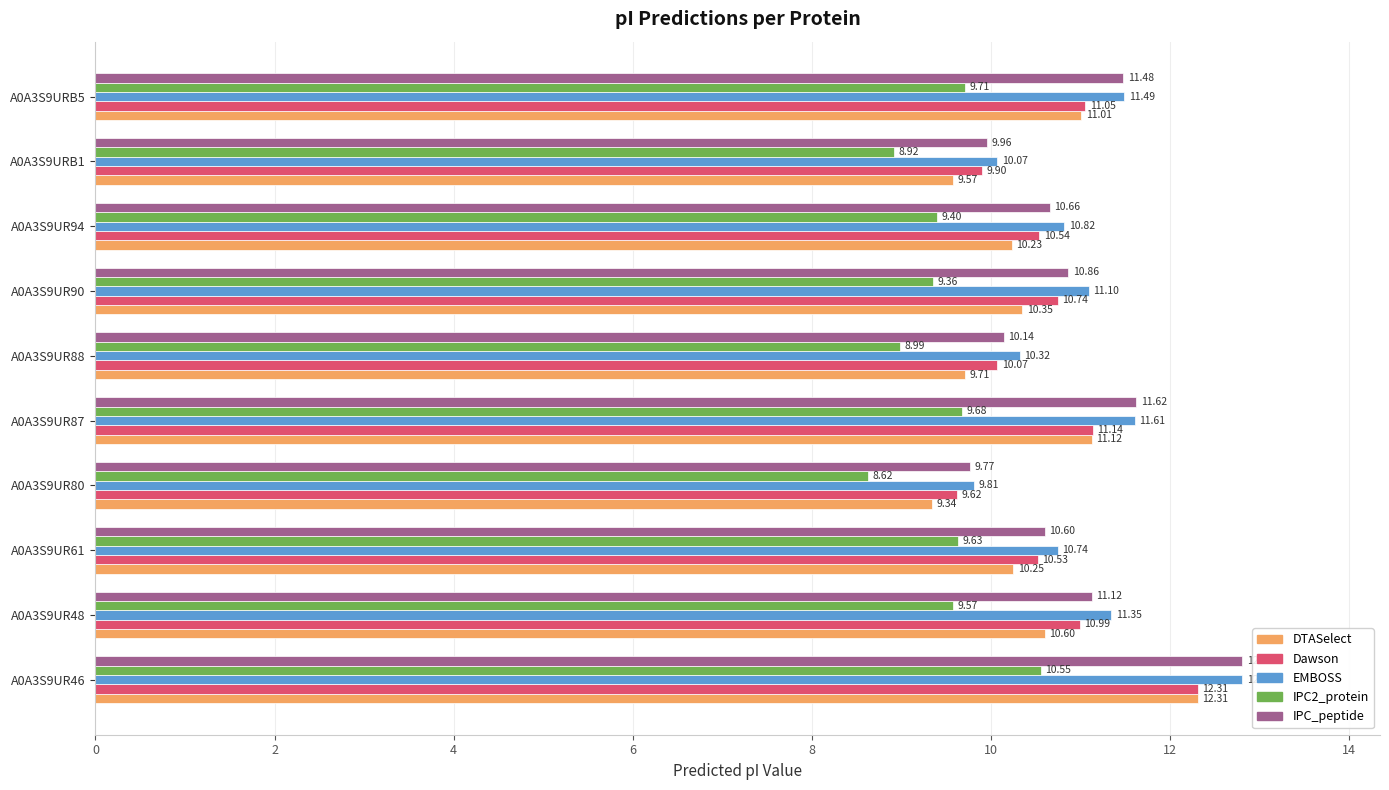

List the labels in order of EMBOSS value, largest first.

A0A3S9UR46, A0A3S9UR87, A0A3S9URB5, A0A3S9UR48, A0A3S9UR90, A0A3S9UR94, A0A3S9UR61, A0A3S9UR88, A0A3S9URB1, A0A3S9UR80